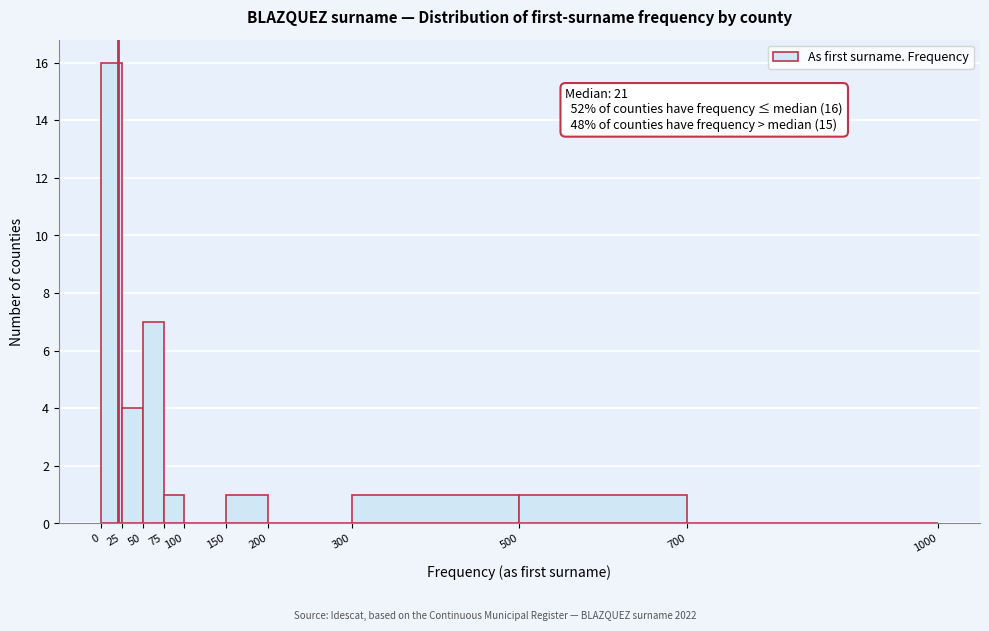

Which range on the x-axis has the tallest bar?

0 to 25